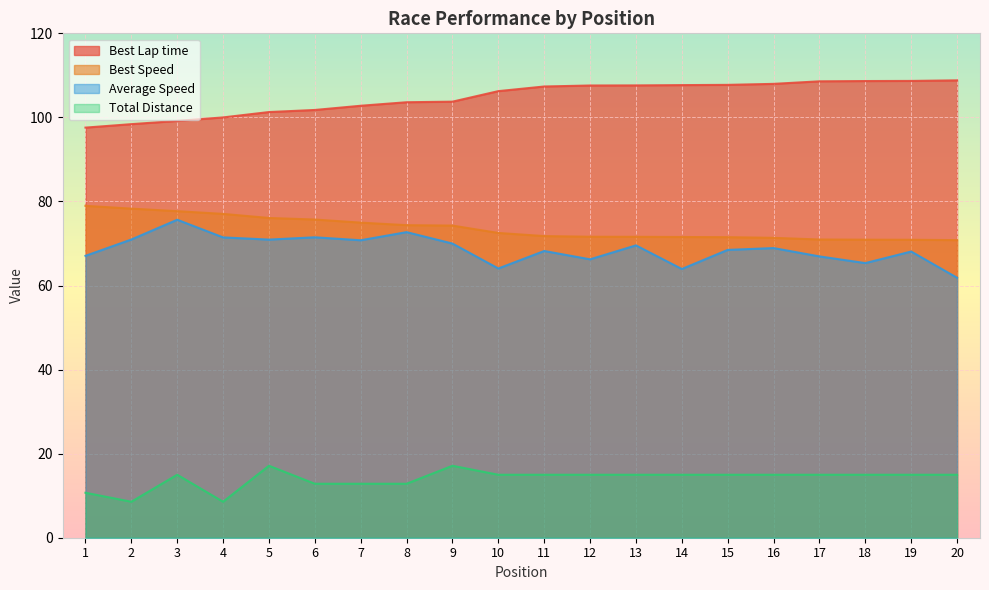

Which category has the highest value in the Best Lap time series?

20